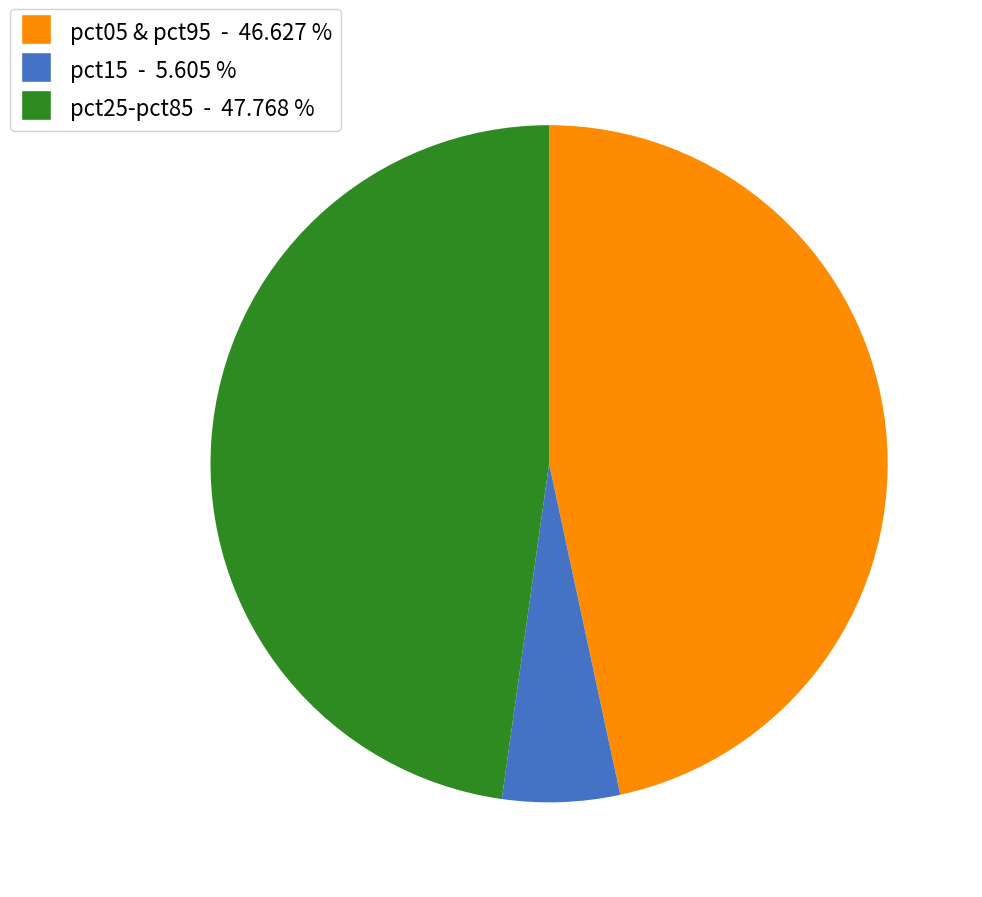

Is there any slice that represents more than half of the pie?

No